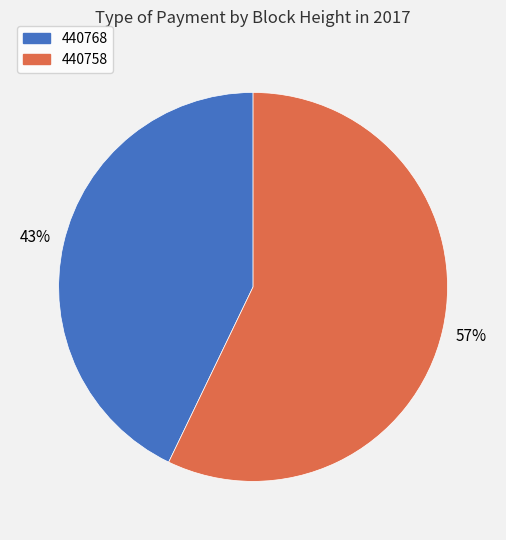

To the nearest percent, what is the difference between the 440758 and 440768 slice percentages?

14%